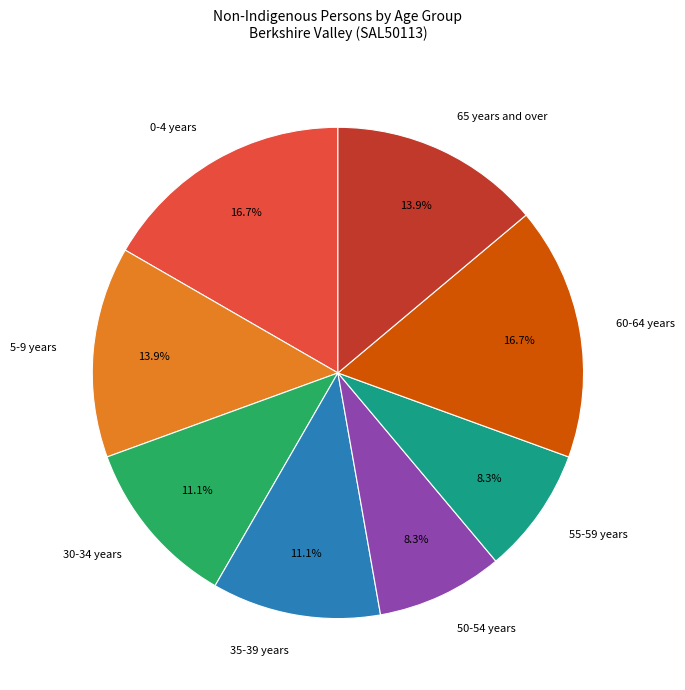

Is there a majority slice in this chart?

No